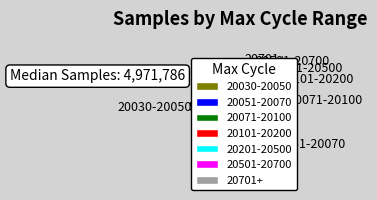

Which has a higher value, 20071-20100 or 20701+?

20071-20100